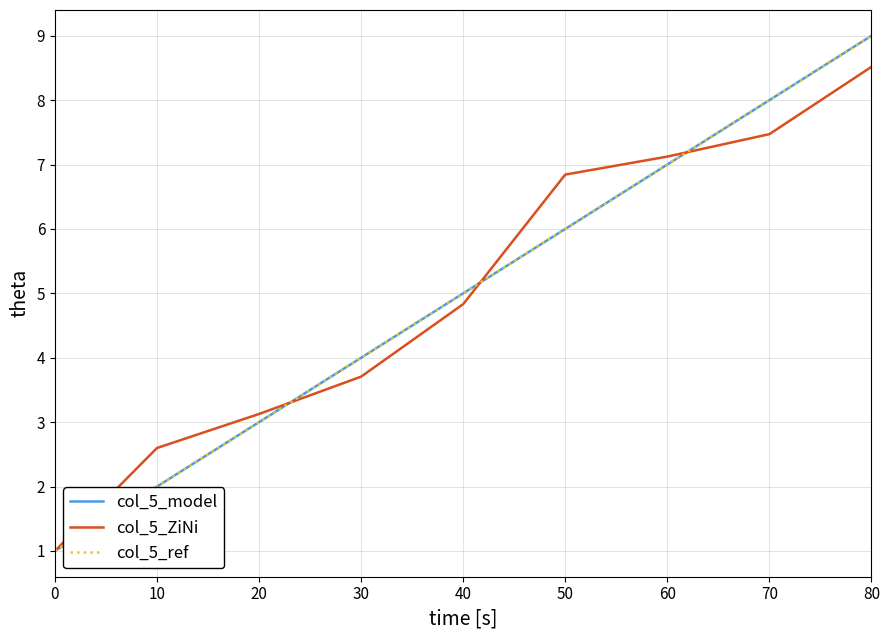

Which series ends up on top after the final intersection of col_5_ref and col_5_ZiNi?

col_5_ref